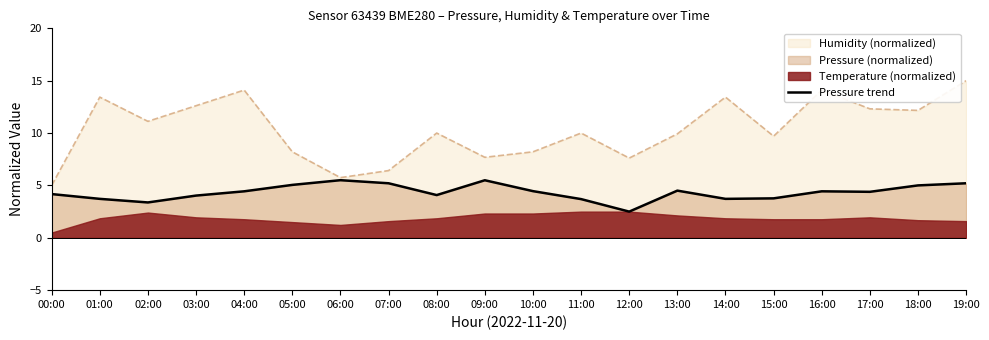

The value at 16:00 is 5.9. True or false?

False